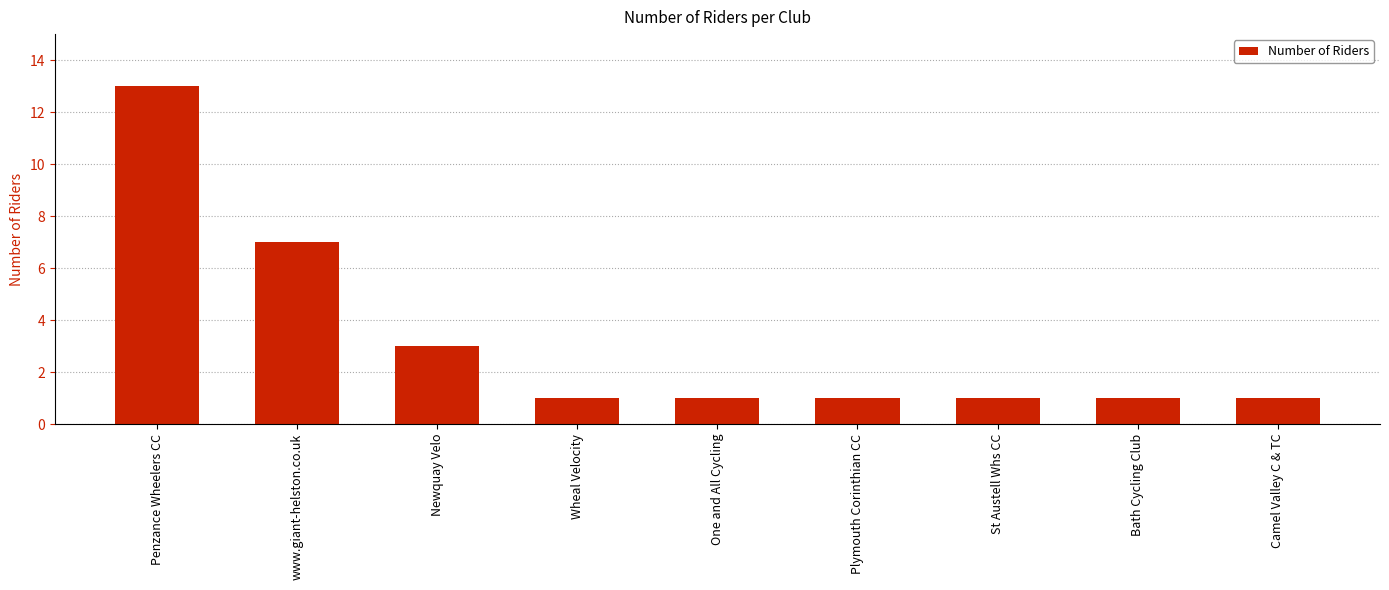

Which has a higher value, One and All Cycling or Newquay Velo?

Newquay Velo